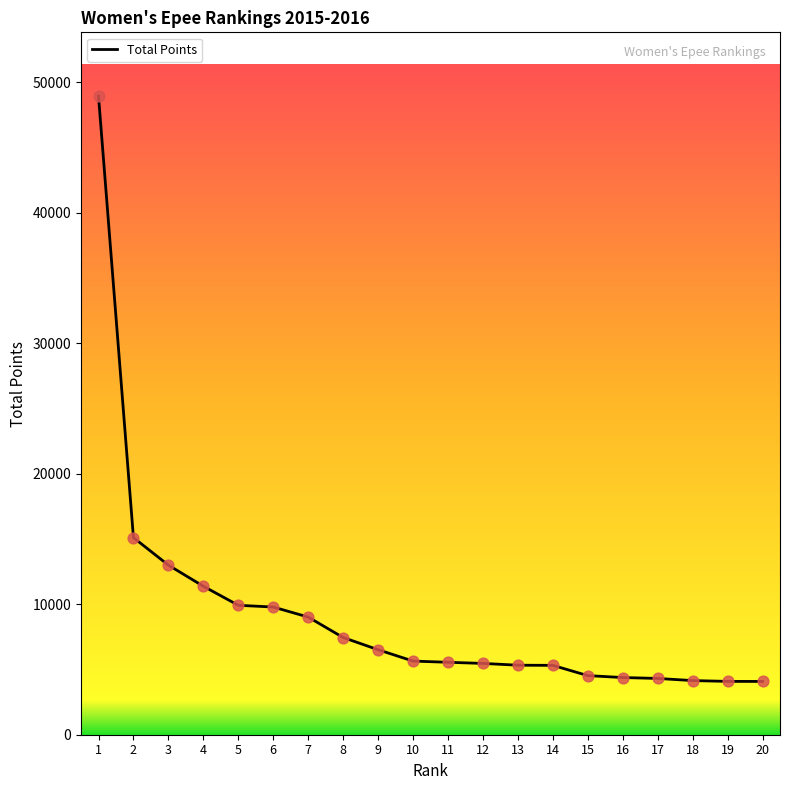

What is the change in value from 1 to 4?

-37568